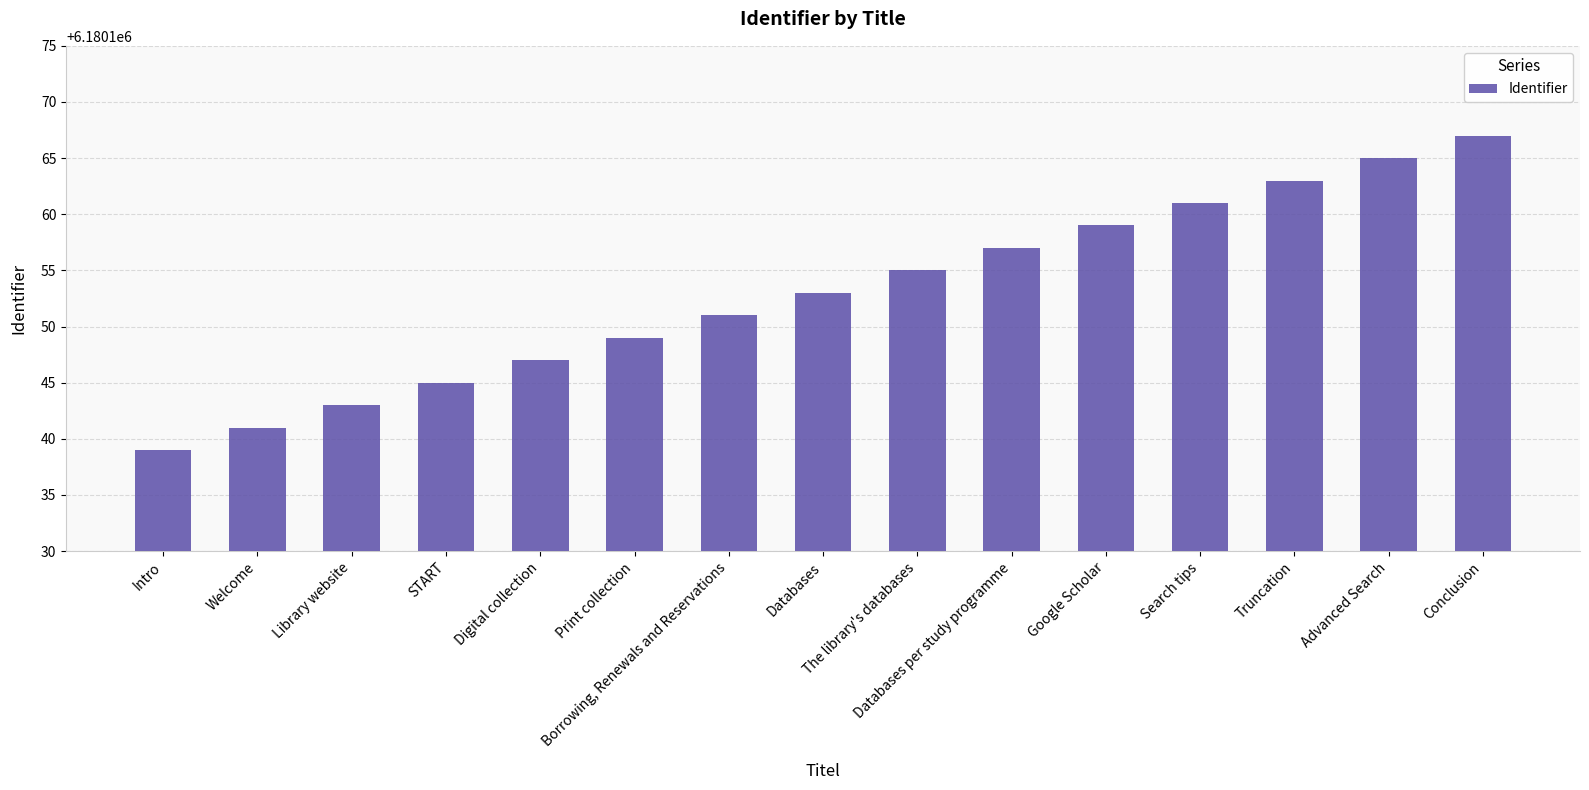

What is the value of the 7th bar from the left?

6180151